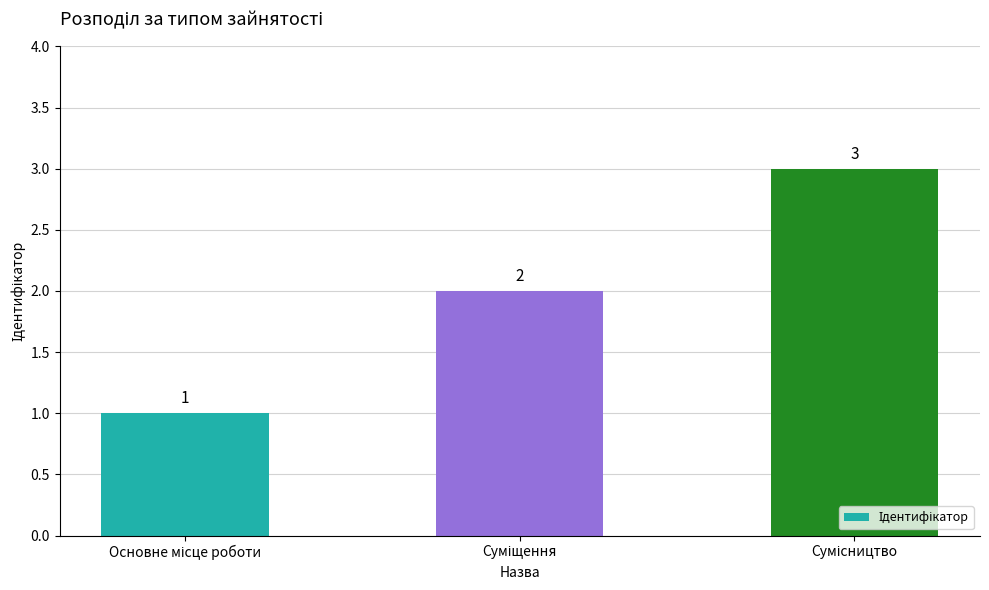

What is the maximum value shown in the chart?

3